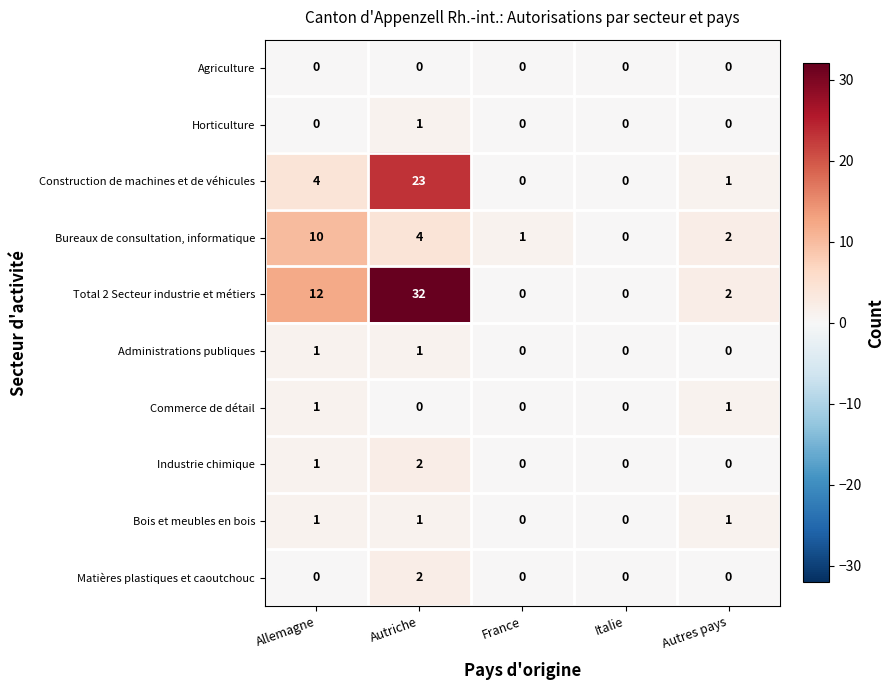

What is the spread (max minus min) of values at Autriche?

32